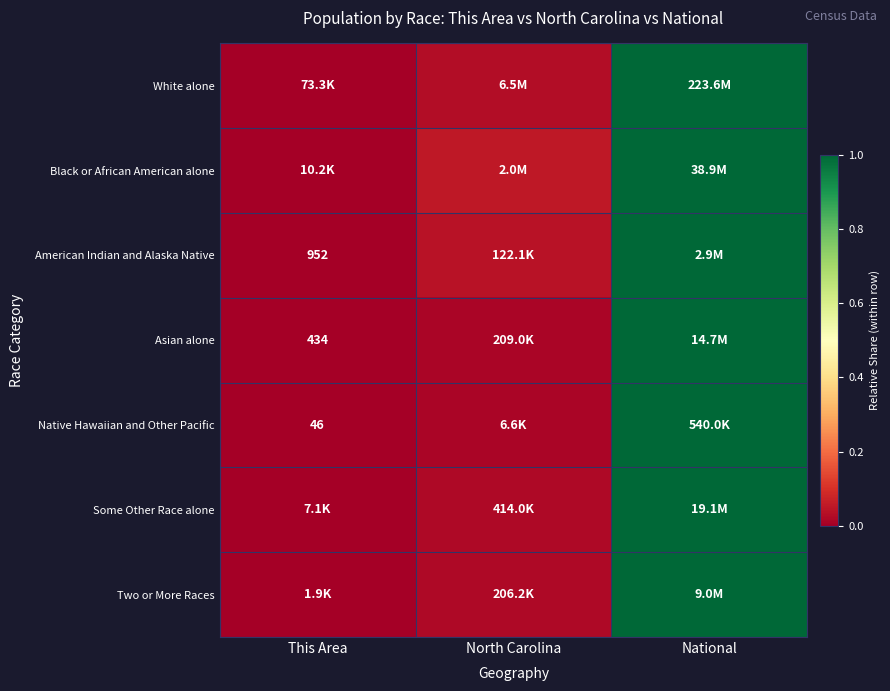

Which has a higher value, This Area or National?

National